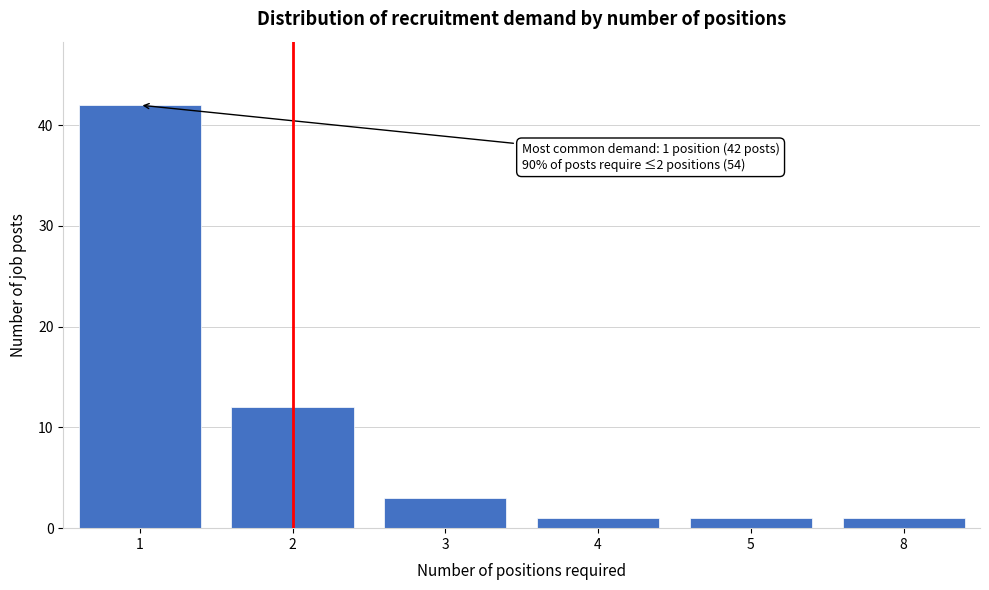

Reading left to right, what are all the values shown in this chart?

1=42	2=12	3=3	4=1	5=1	8=1